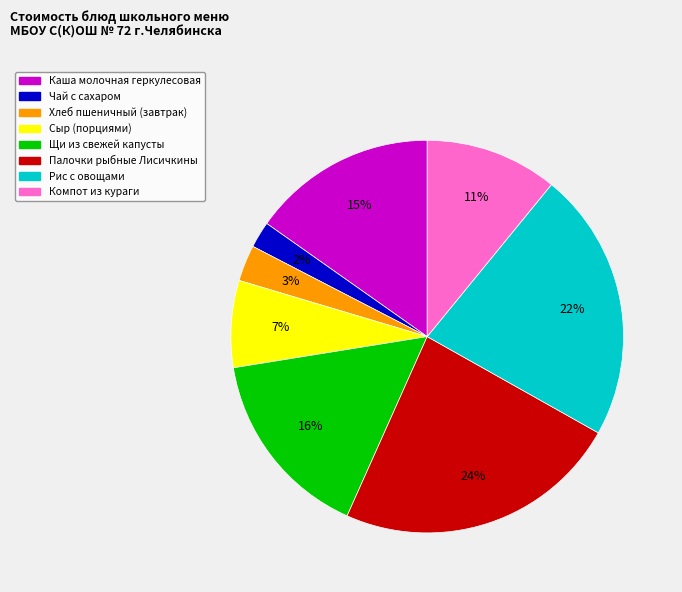

To the nearest percent, what is the combined percentage of Сыр (порциями) and Щи из свежей капусты?

23%